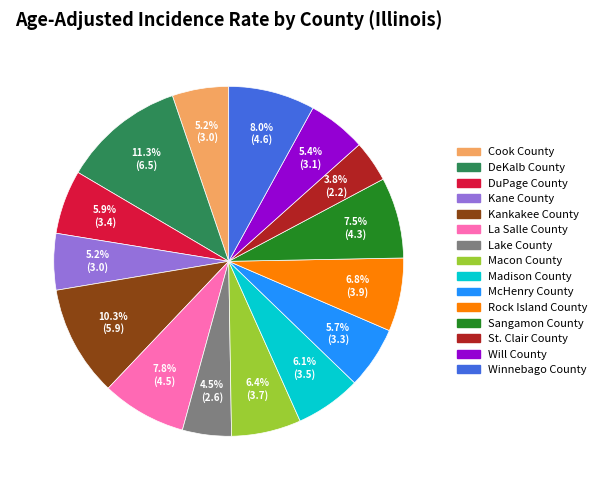

Does DeKalb County represent more than half of the total?

No